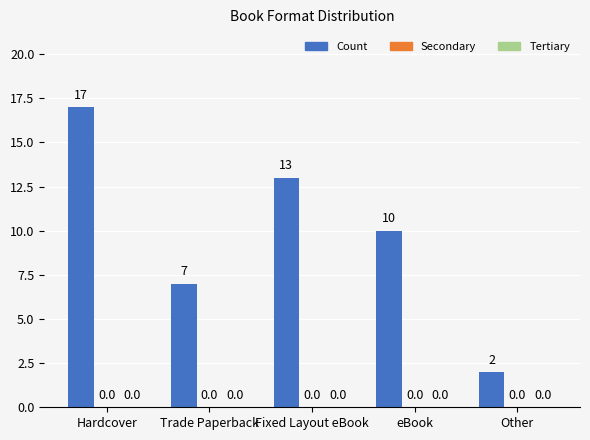

Reading left to right, what are all the values shown in this chart?

Hardcover / Fixed eBook: 17	7	13	10	2
Trade Paperback: 0	0	0	0	0
eBook / Other: 0	0	0	0	0